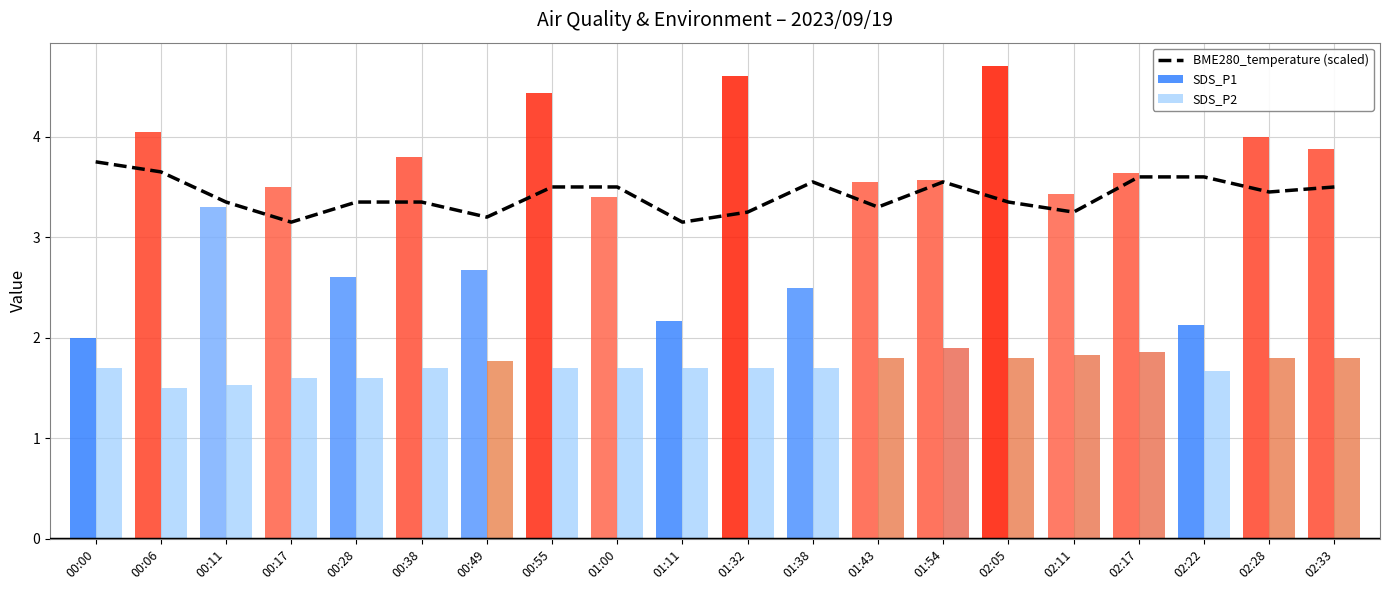

Count the values in the range 3 to 4.

20